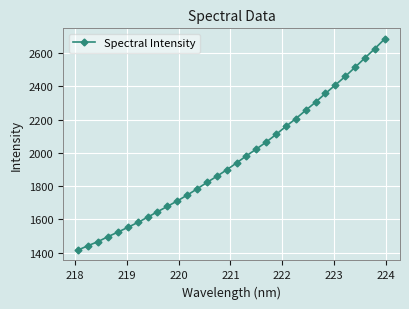

True or false: there are more than 2 points higher than both neighbors.

False